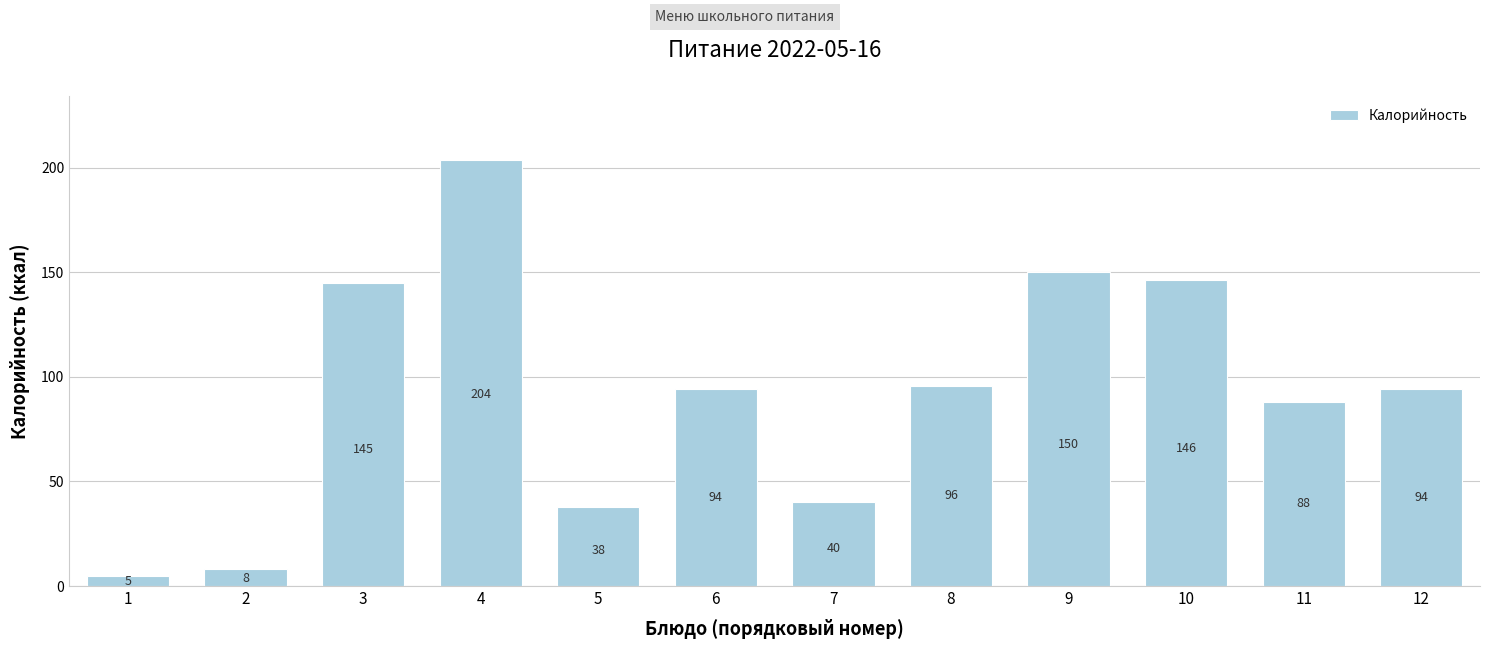

Between 9 and 8, which is larger?

9